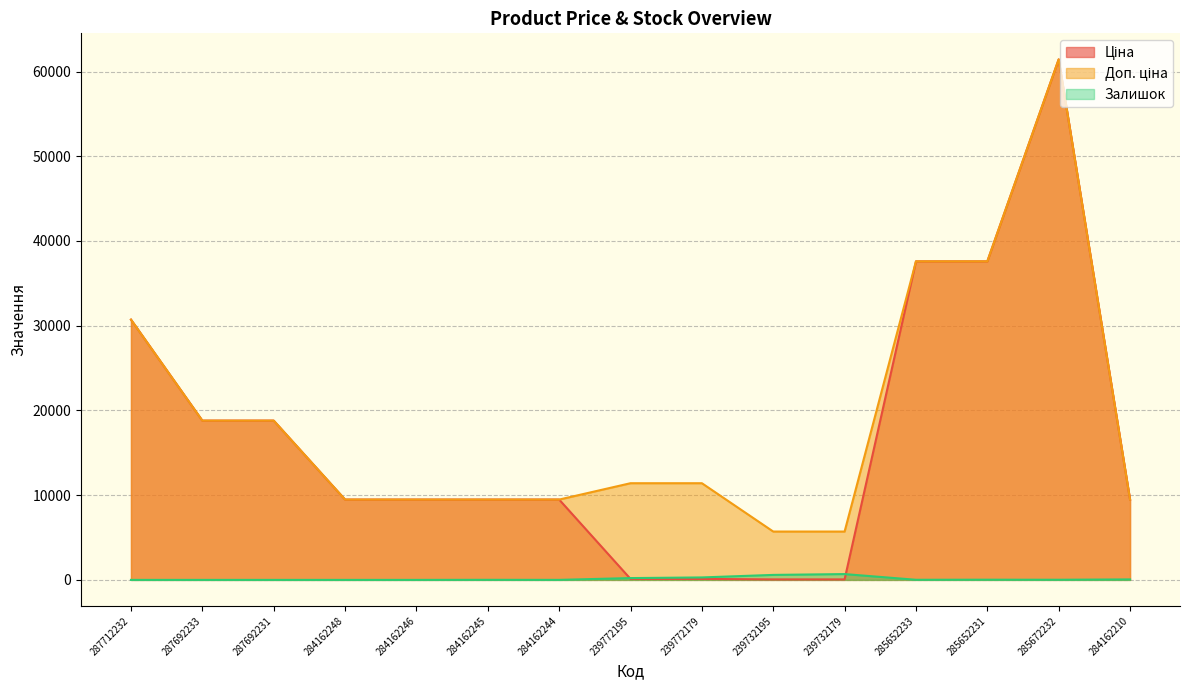

What is the difference between the Ціна values at 239732195 and 284162246?

9423.0